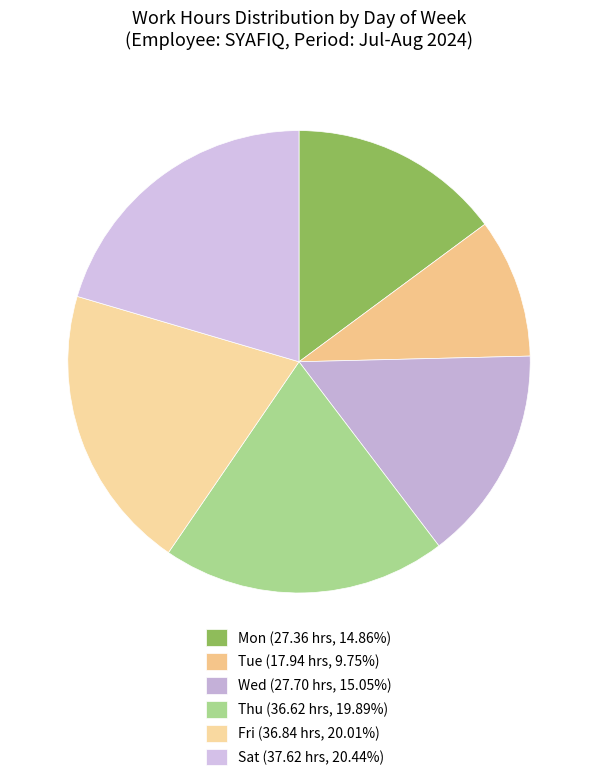

Combined, do Tue and Thu account for over 50%?

No